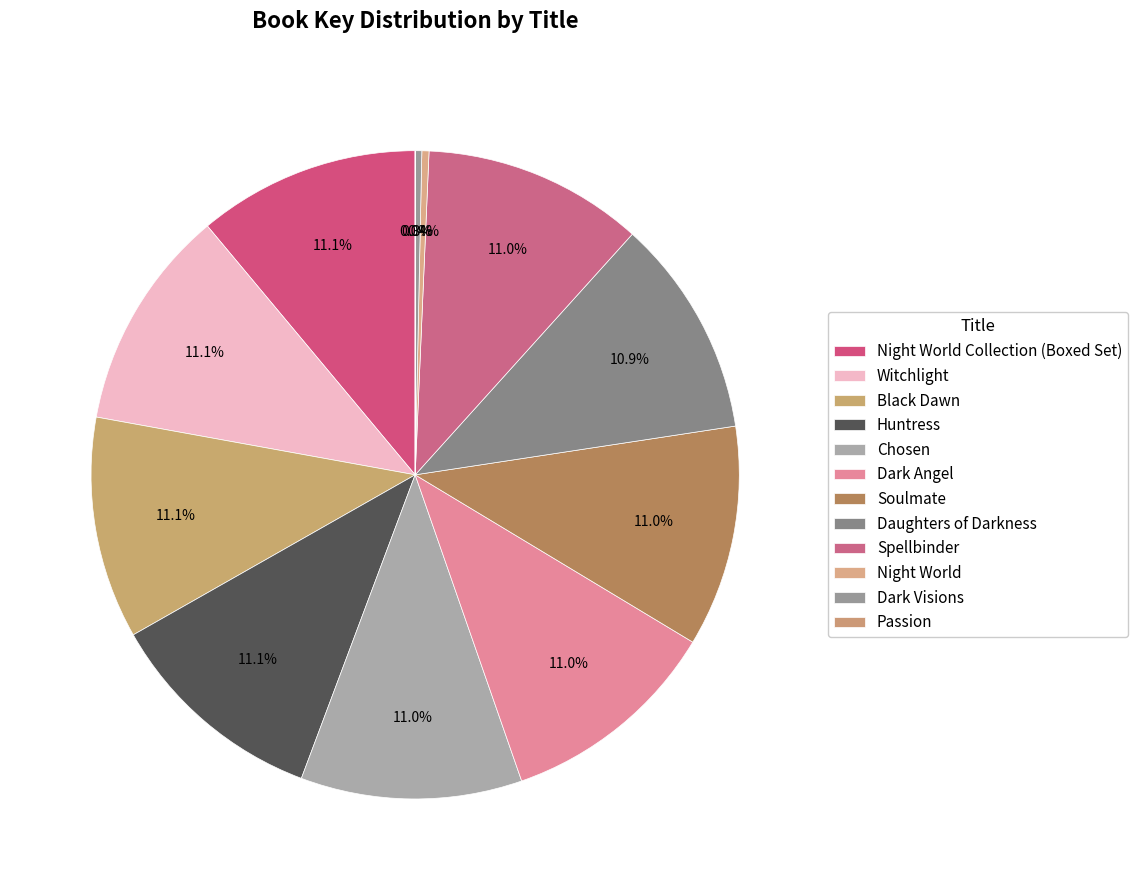

Does any single category account for the majority?

No